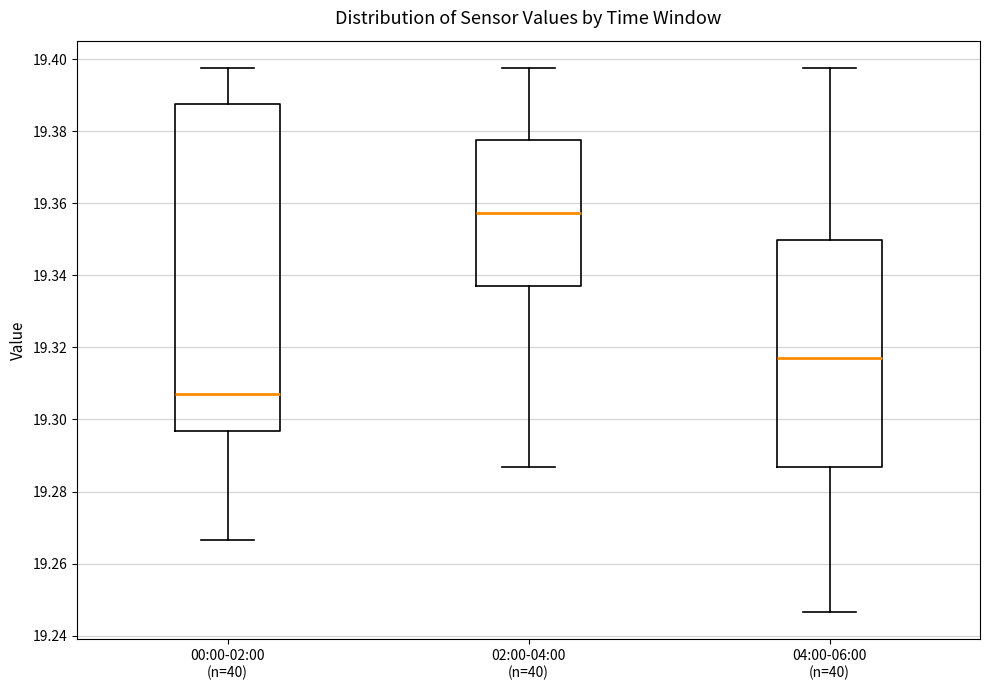

Reading left to right, read every box against the y-axis: the position of its median line, the range the box covers, and the ends of its whiskers. The values are not printed on the chart, so give them approximately, as read against the axis.

00:00-02:00 (n=40): median 19.306, box 19.296 to 19.388, whiskers 19.266 to 19.398
02:00-04:00 (n=40): median 19.358, box 19.338 to 19.378, whiskers 19.286 to 19.398
04:00-06:00 (n=40): median 19.318, box 19.286 to 19.350, whiskers 19.246 to 19.398